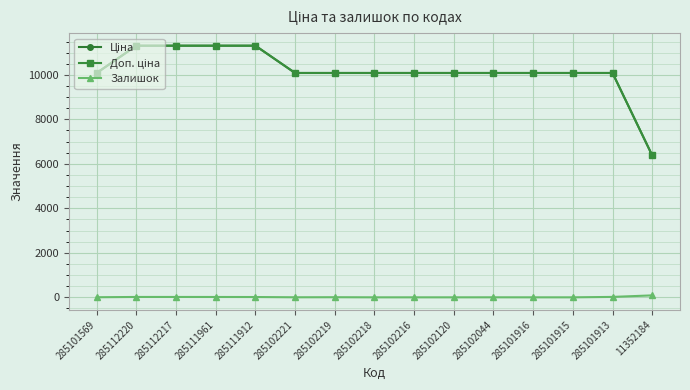

Does the chart have visible grid lines?

Yes